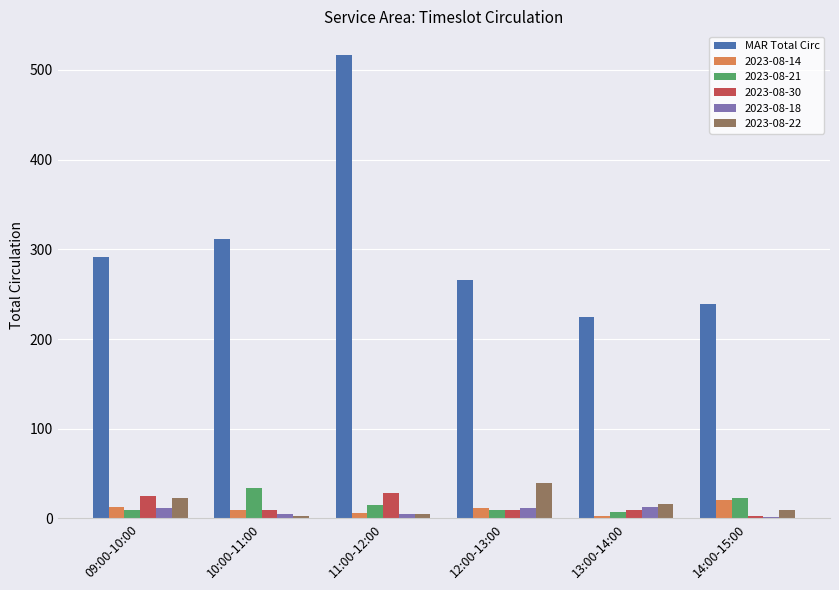

What is the maximum value shown in the chart?

517